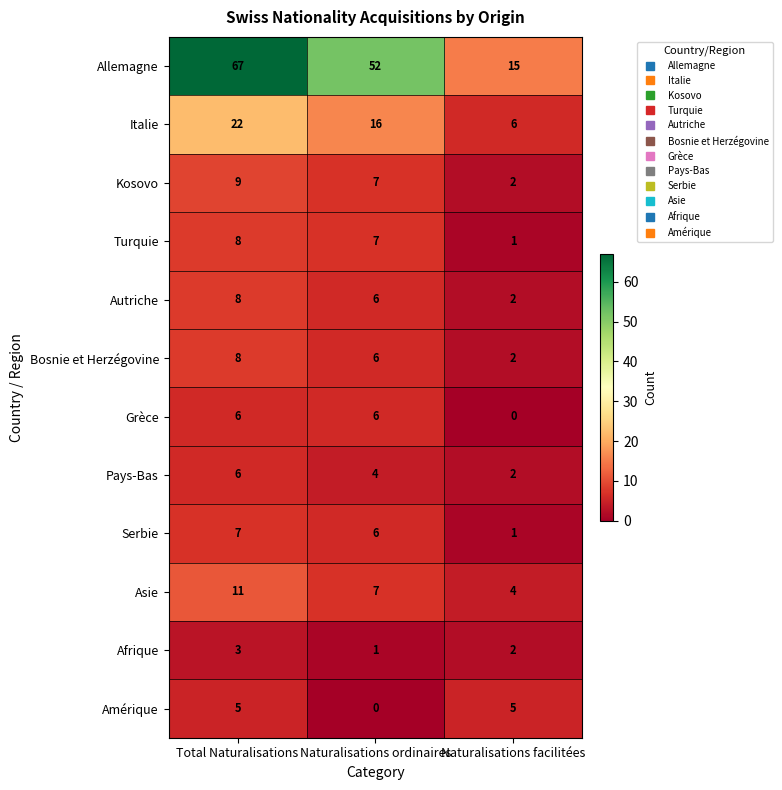

What is the sum of all Italie values?

44